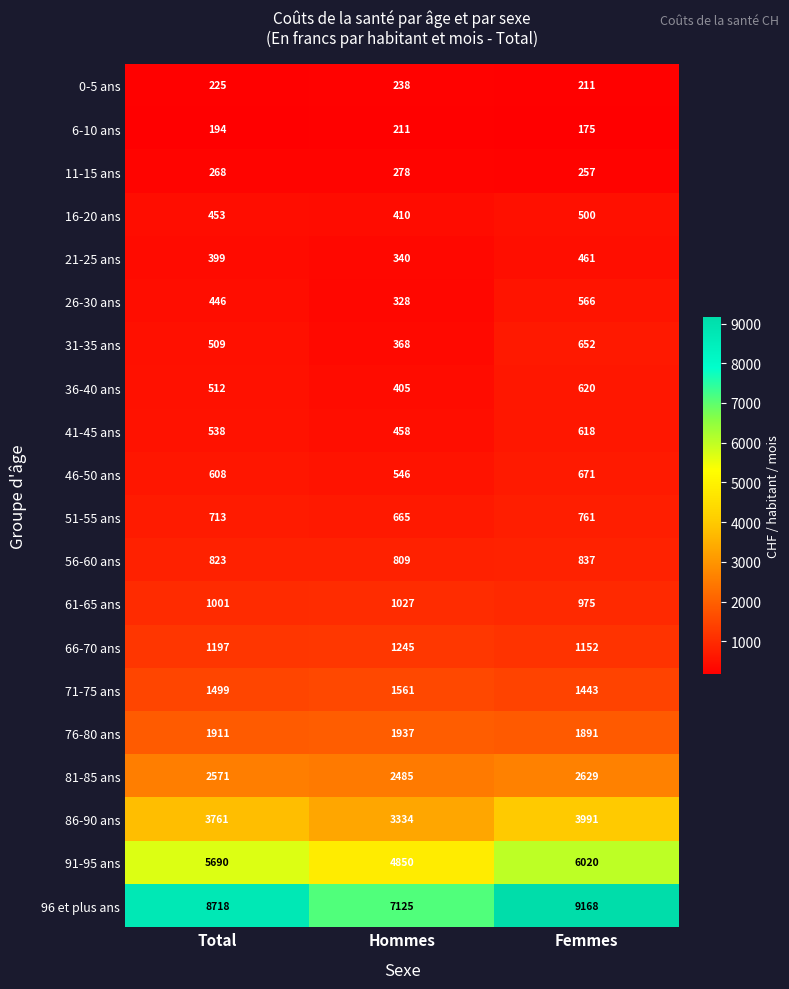

Count the number of categories in the chart.

3